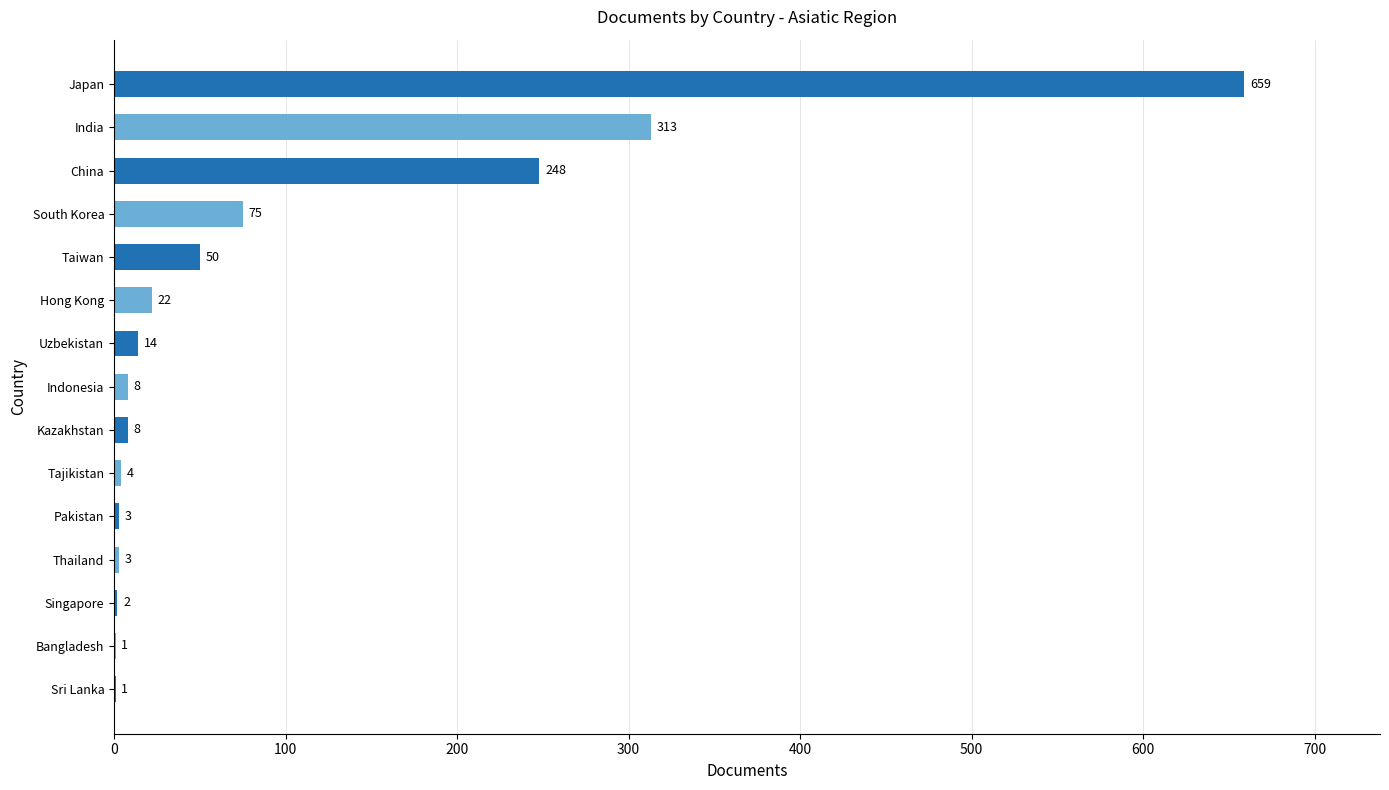

How many data points does each series have?

15